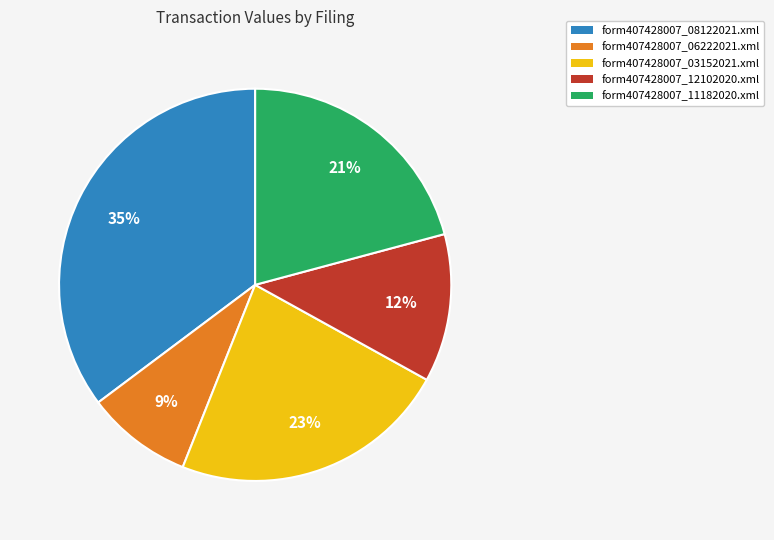

Is there a majority slice in this chart?

No